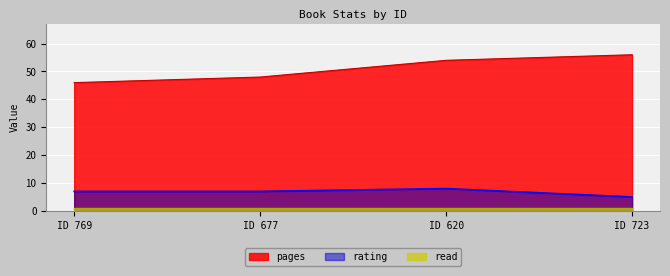

True or false: pages and rating intersect in this chart.

False